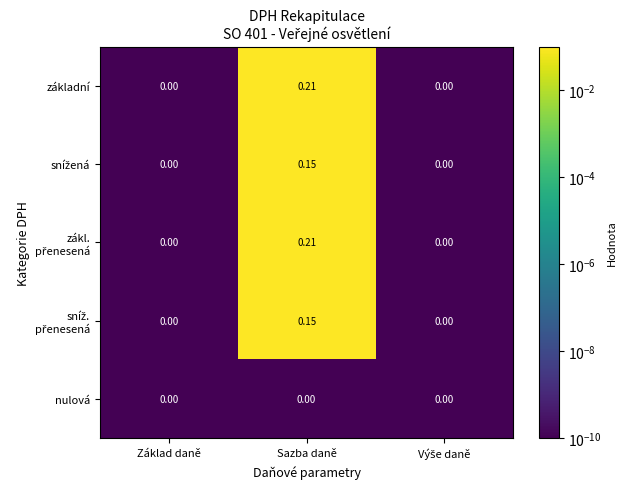

At which category is the sum across all series the highest?

Sazba daně